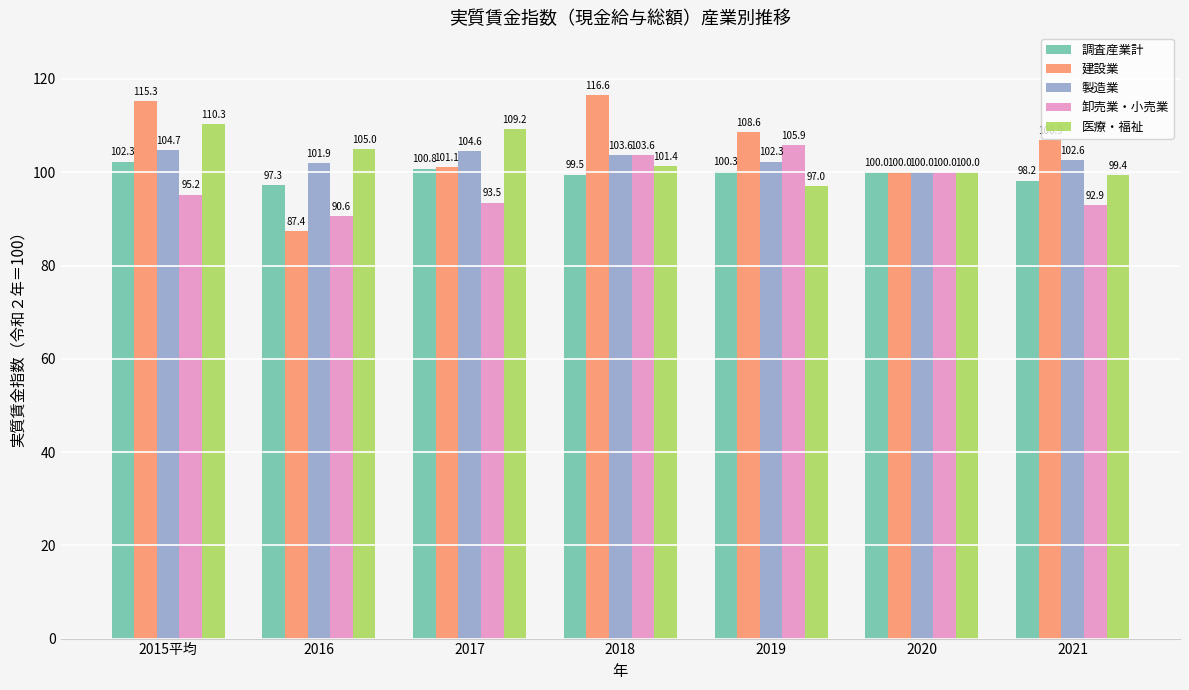

What is the difference between the maximum and minimum values in the 建設業 series?

29.2